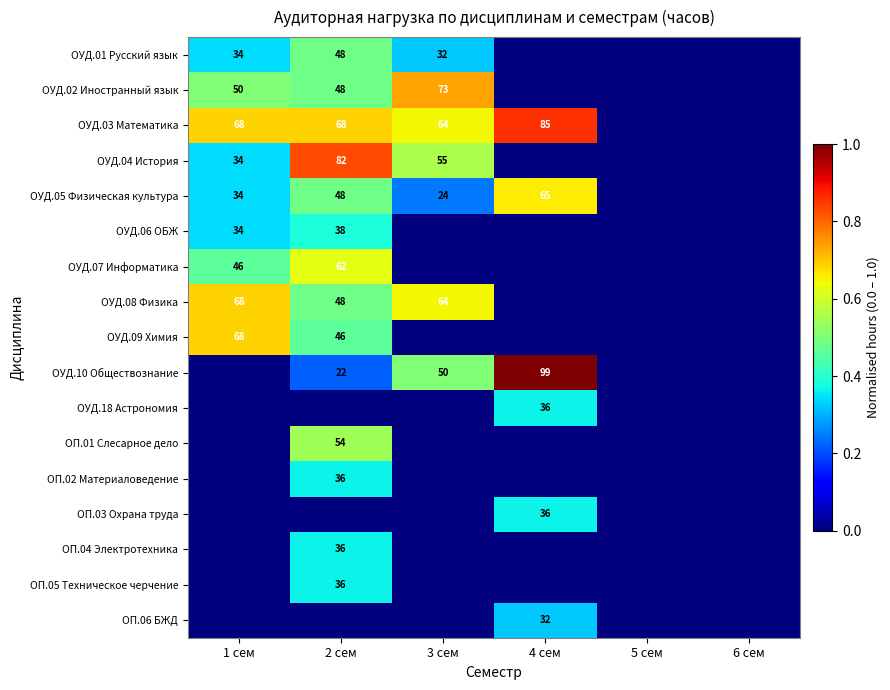

The value of ОУД.09 Химия at 2 сем is 72. True or false?

False